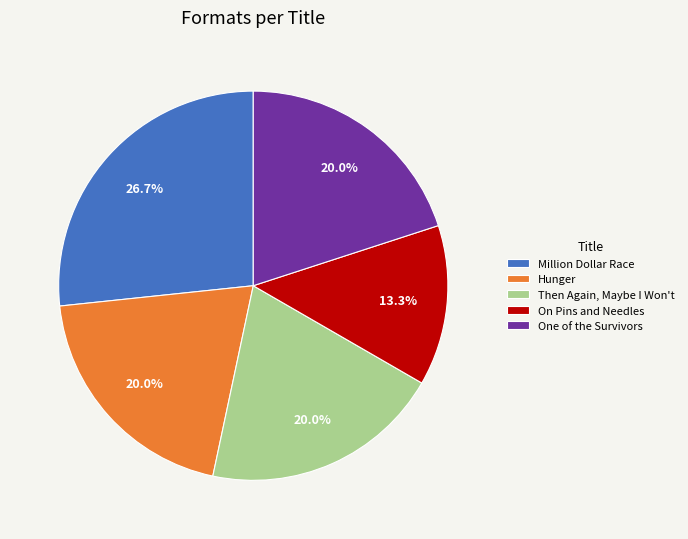

How many segments does this pie chart have?

5